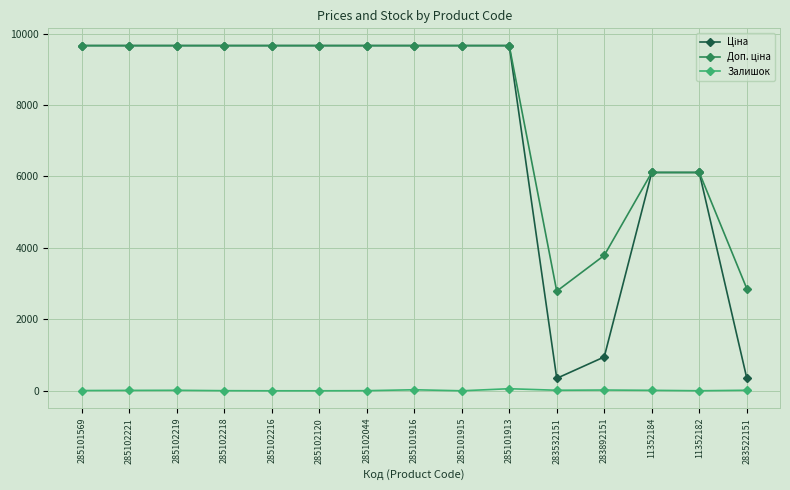

What is the greatest value displayed?

9664.7